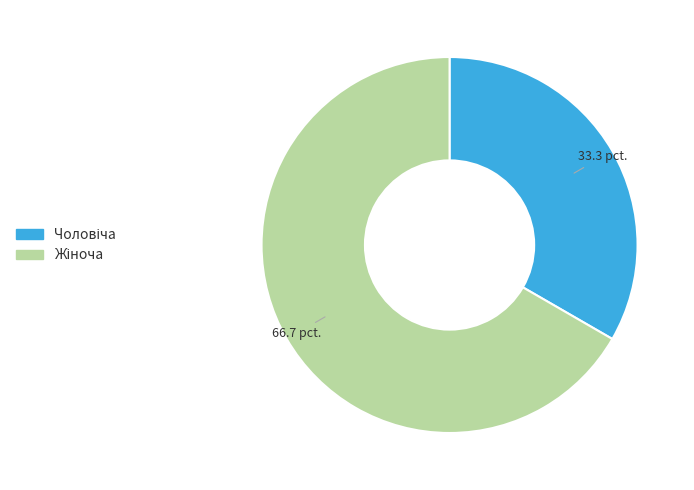

Between Жіноча and Чоловіча, which is larger?

Жіноча